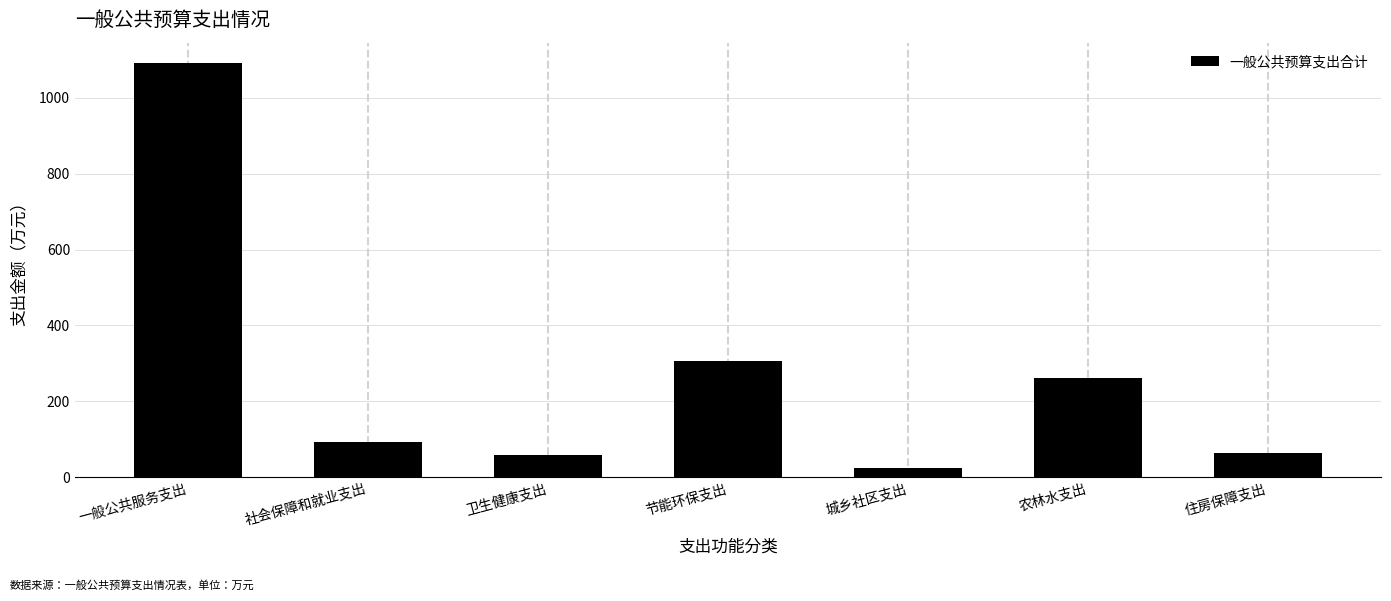

Reading left to right, extract all data points from this chart.

1090.9	92.3	58.4	305.6	23.4	260.2	64.3